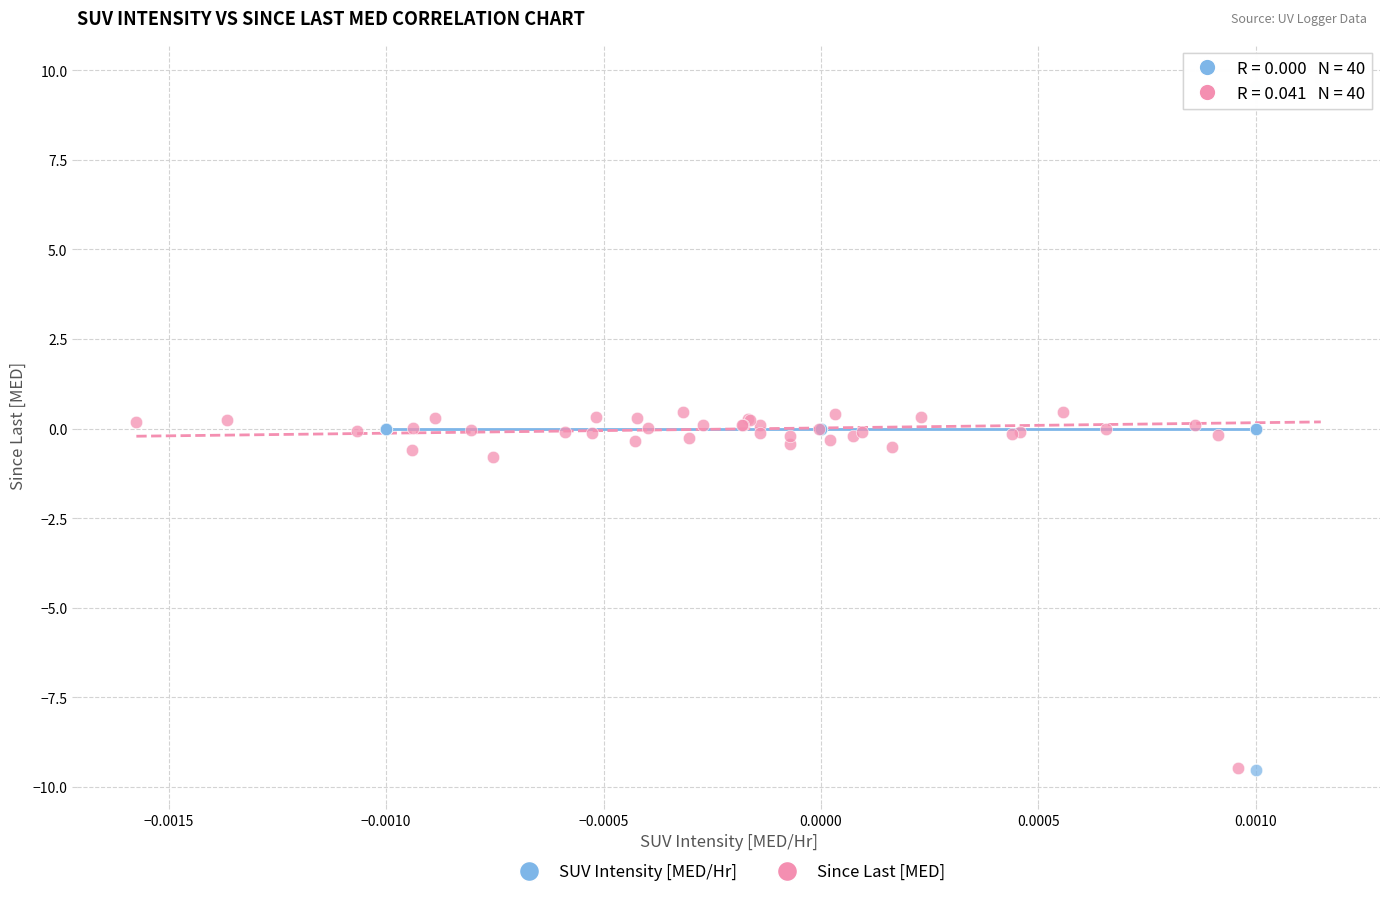

What are all the series names shown in the legend?

SUV Intensity [MED/Hr], Since Last [MED]